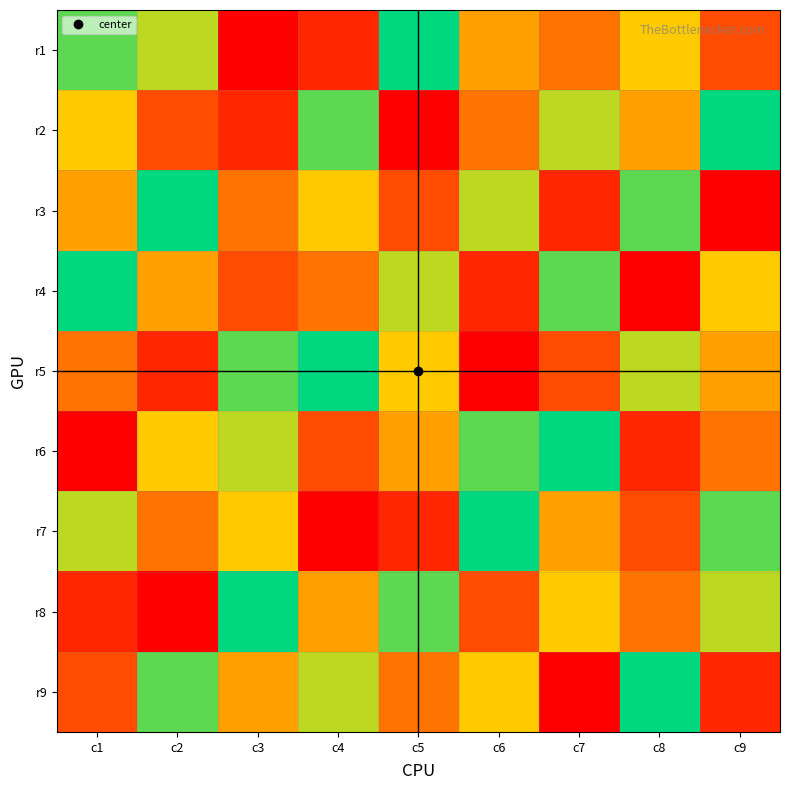

What is the spread (max minus min) of values at c2?

8